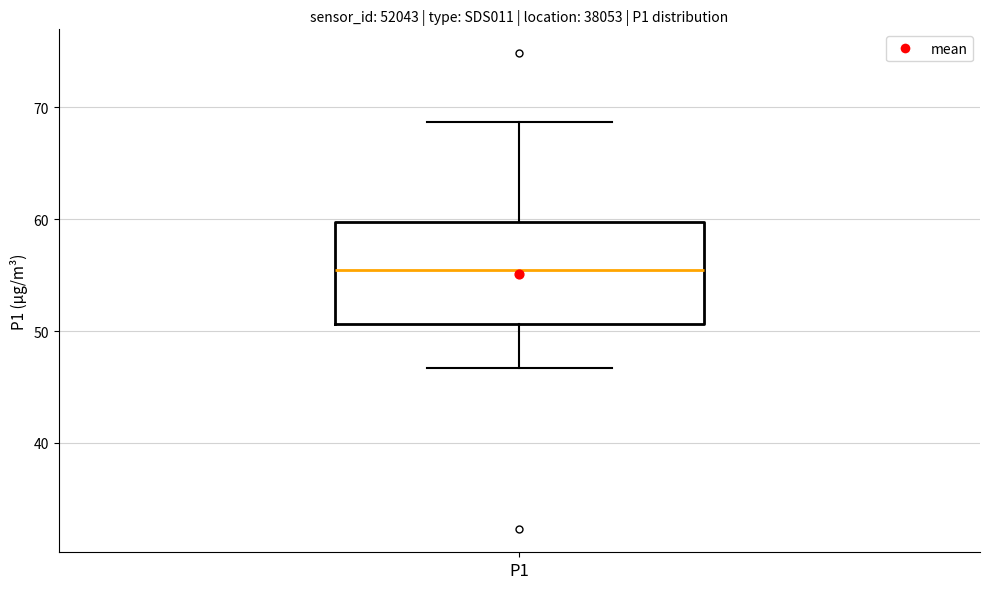

Where is the upper edge of the box for P1 on the y-axis? The values are not printed on the chart, so give them approximately, as read against the axis.

60